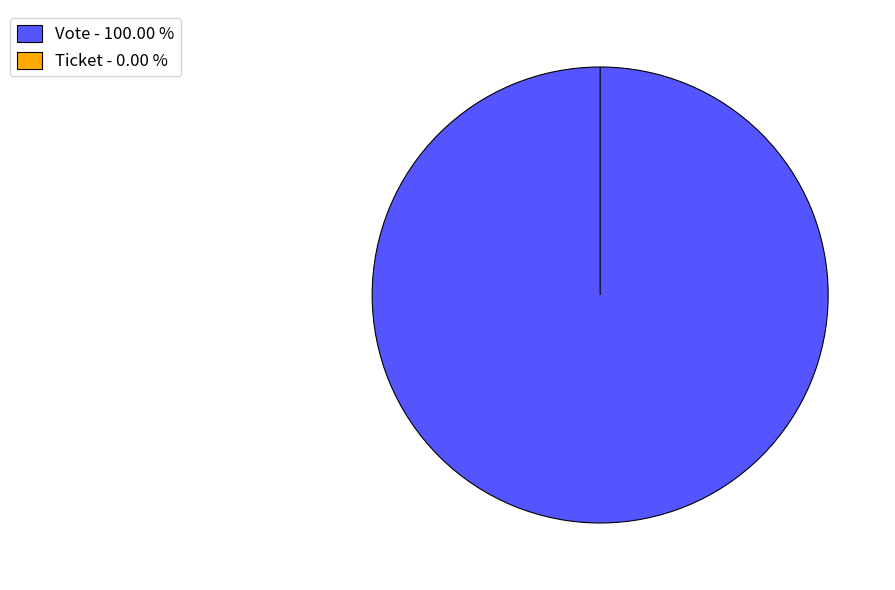

Is it true that Ticket is 0% of the pie?

True